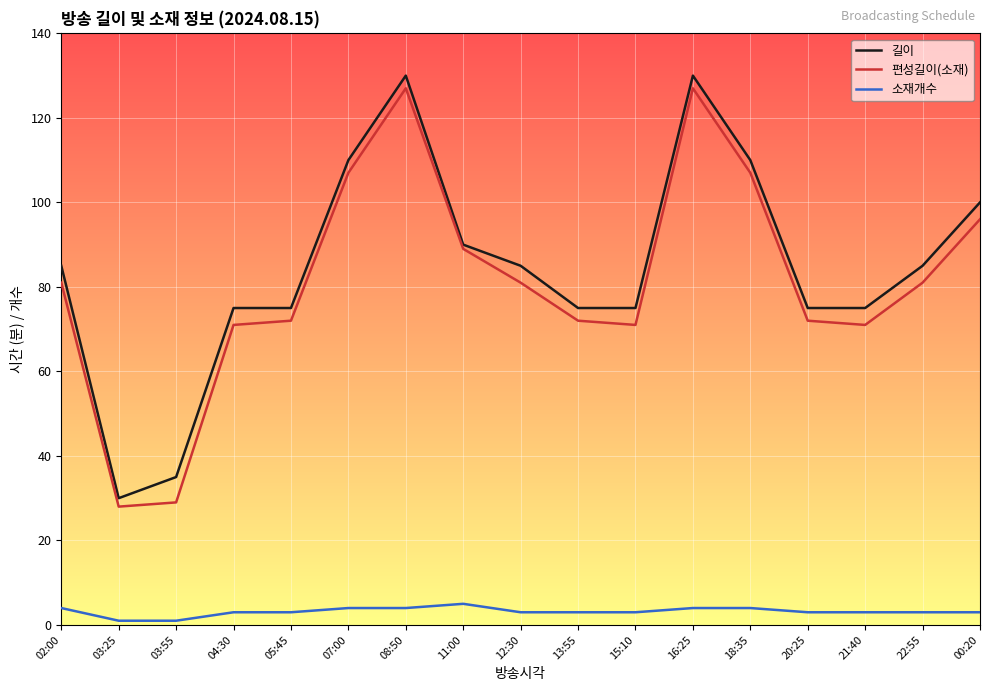

At 22:55, list the series in order from smallest to largest.

소재개수, 편성길이(소재), 길이